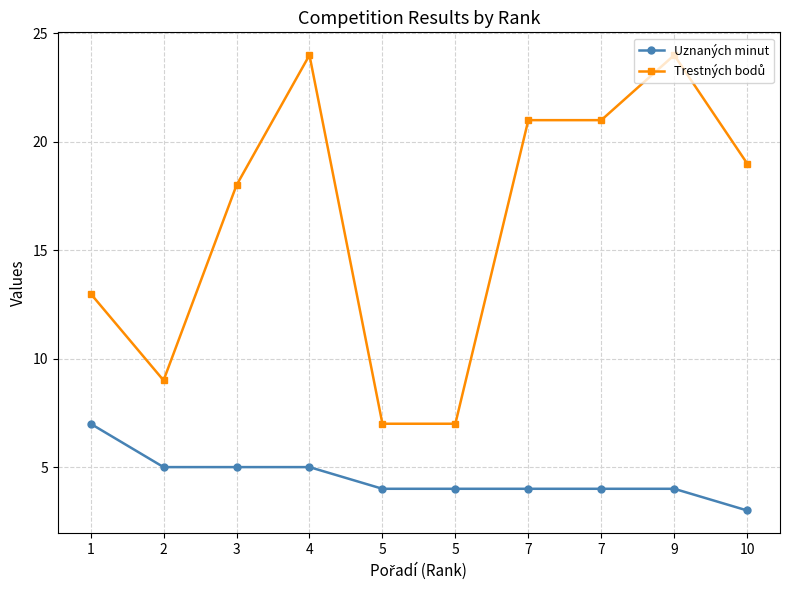

Does the chart have visible grid lines?

Yes